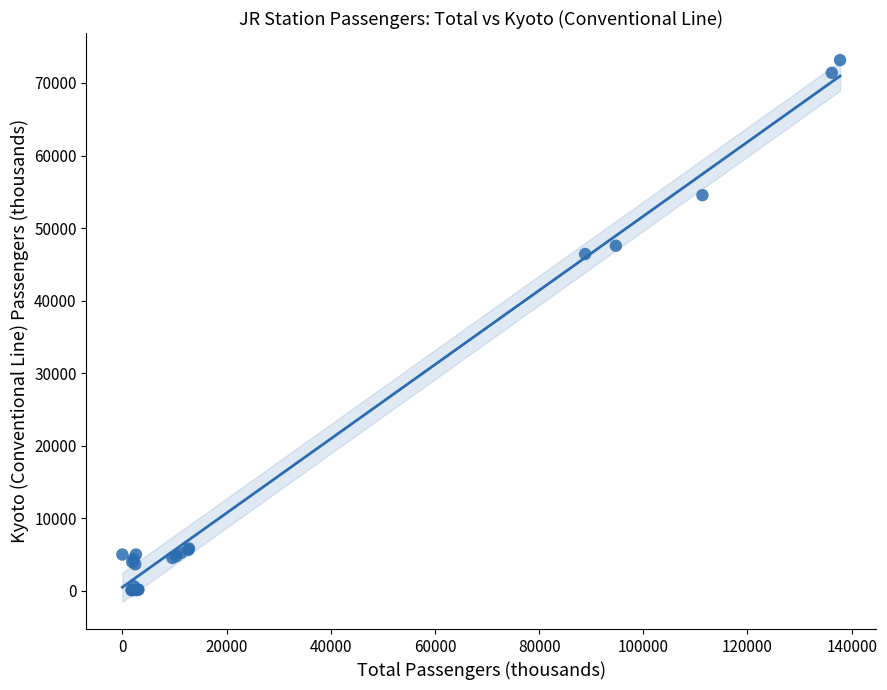

What Y value in the scatter plot is closest to 36610?

46420.0